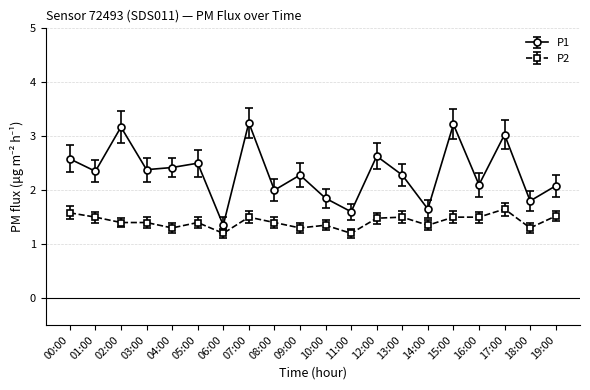

At which label does P2 reach its peak?

17:00